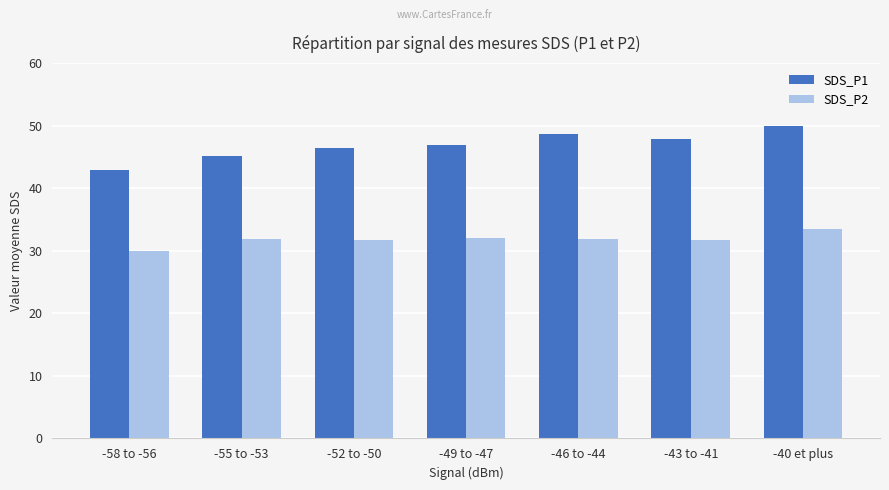

Rank the series by their average value, from lowest to highest.

SDS_P2, SDS_P1